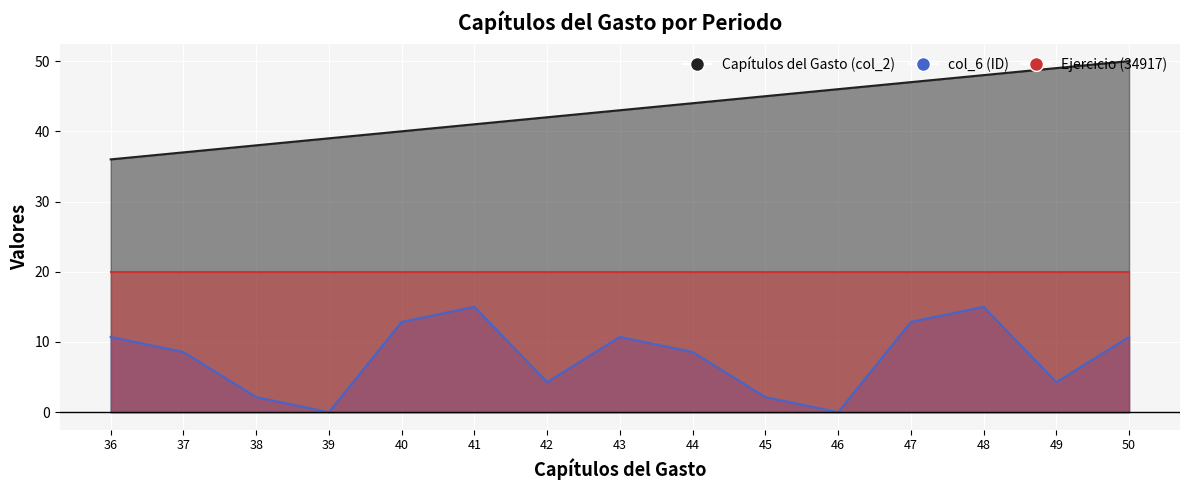

What is the sum of the Capítulos del Gasto (col_2) values at 37 and 47?

84.0